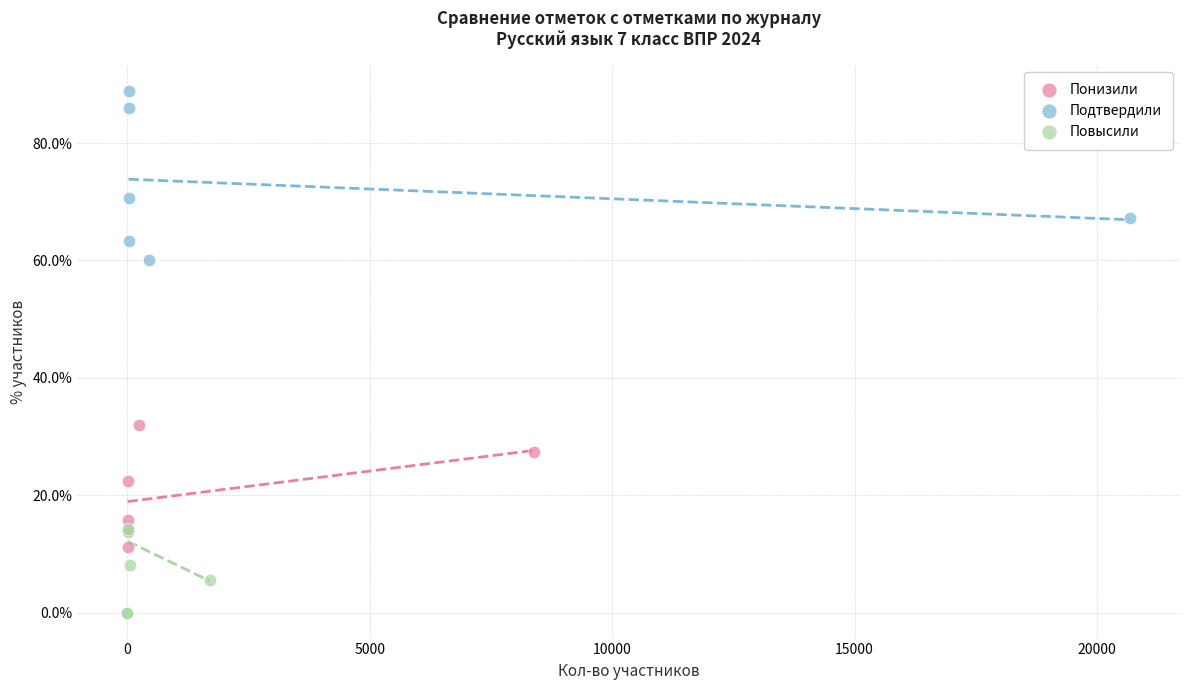

What are all the series names shown in the legend?

Понизили, Подтвердили, Повысили